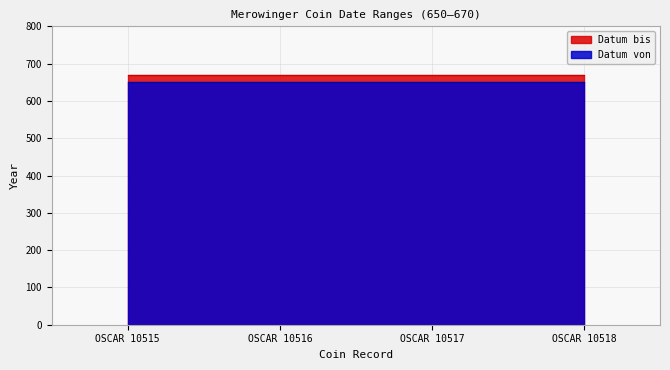

What is the sum of all Datum bis values?

2680